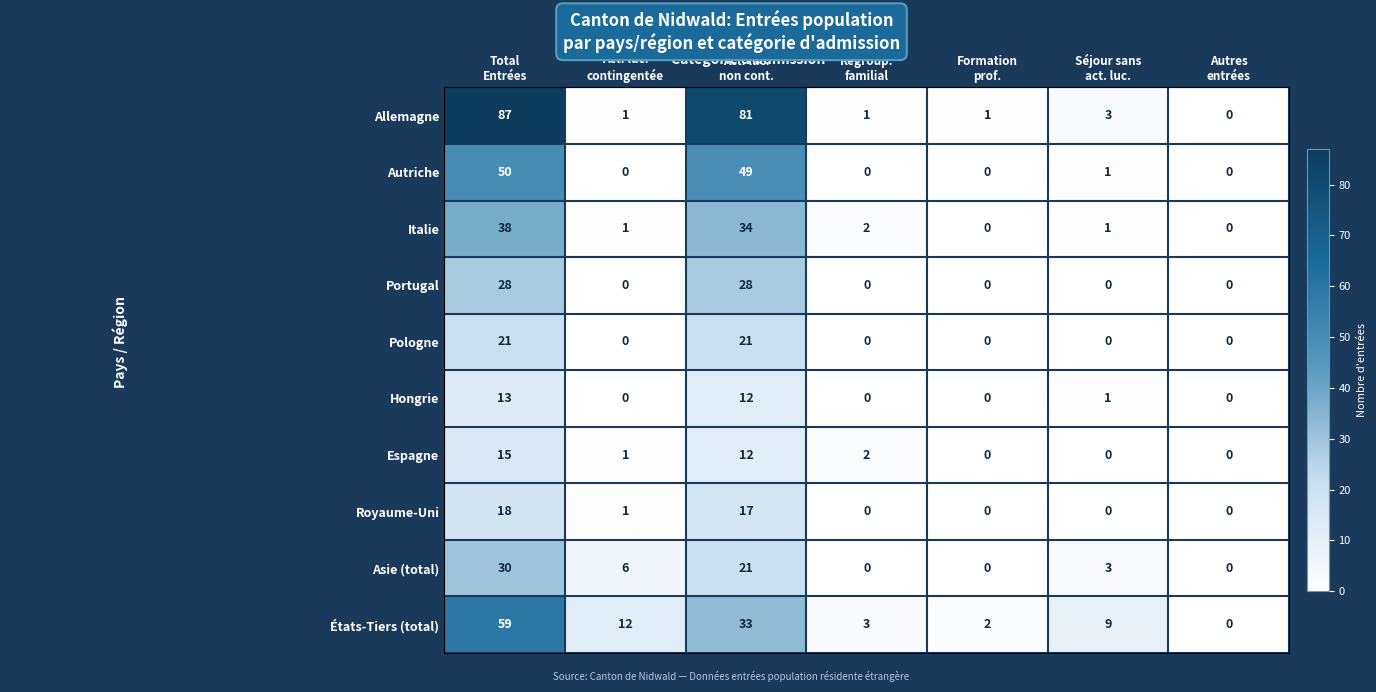

Which label corresponds to the largest value in the chart?

Total
Entrées